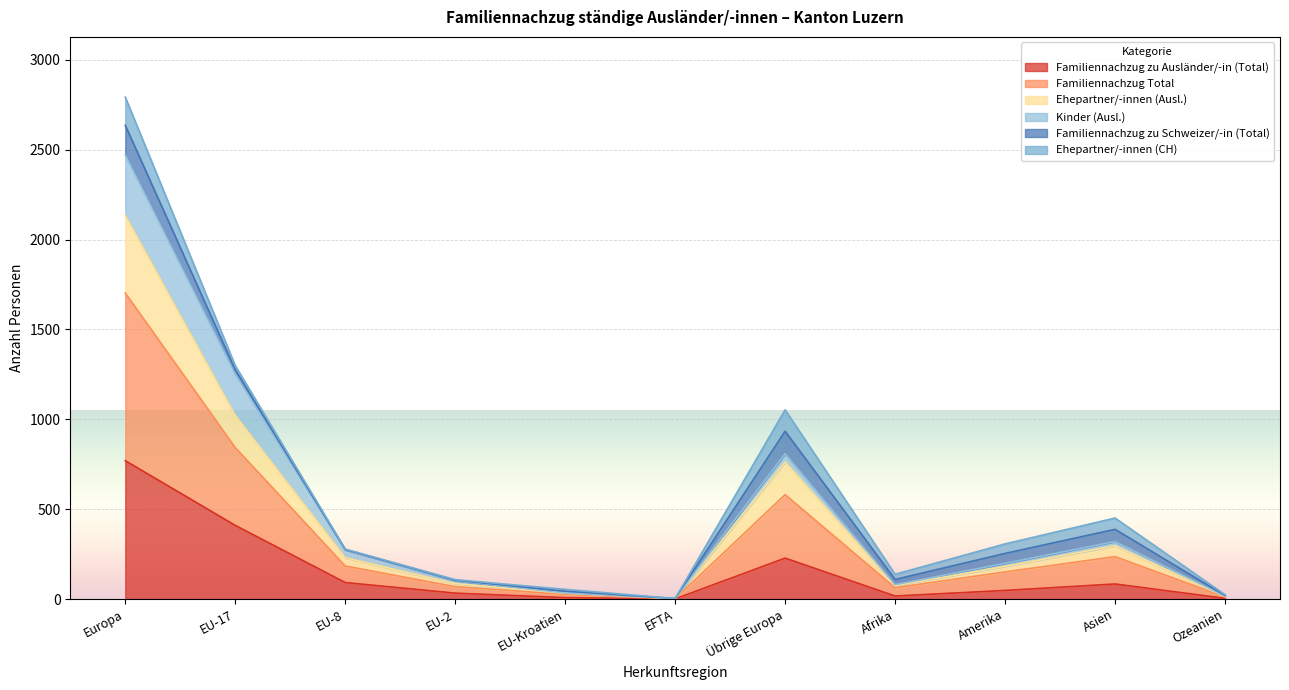

What is the label of the 10th point from the right?

EU-17